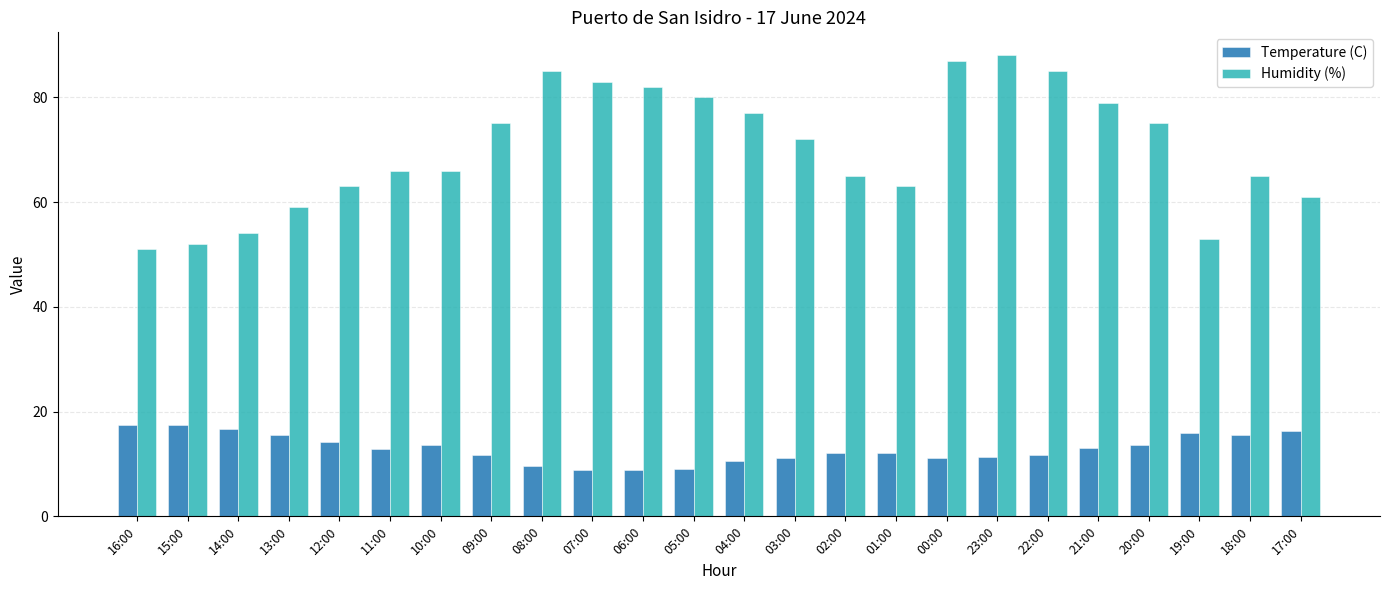

Rank the series by their maximum value, from lowest to highest.

Temperature (C), Humidity (%)